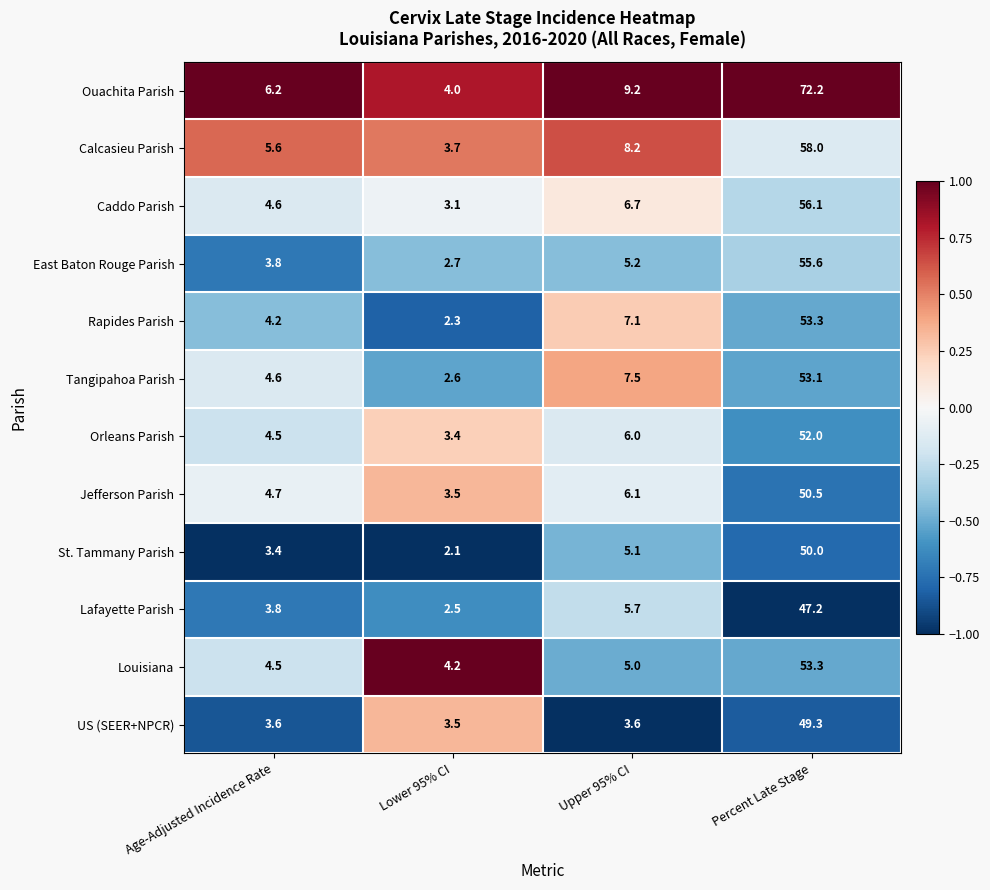

Between Age-Adjusted Incidence Rate and Lower 95% CI, which series saw the biggest shift?

Ouachita Parish